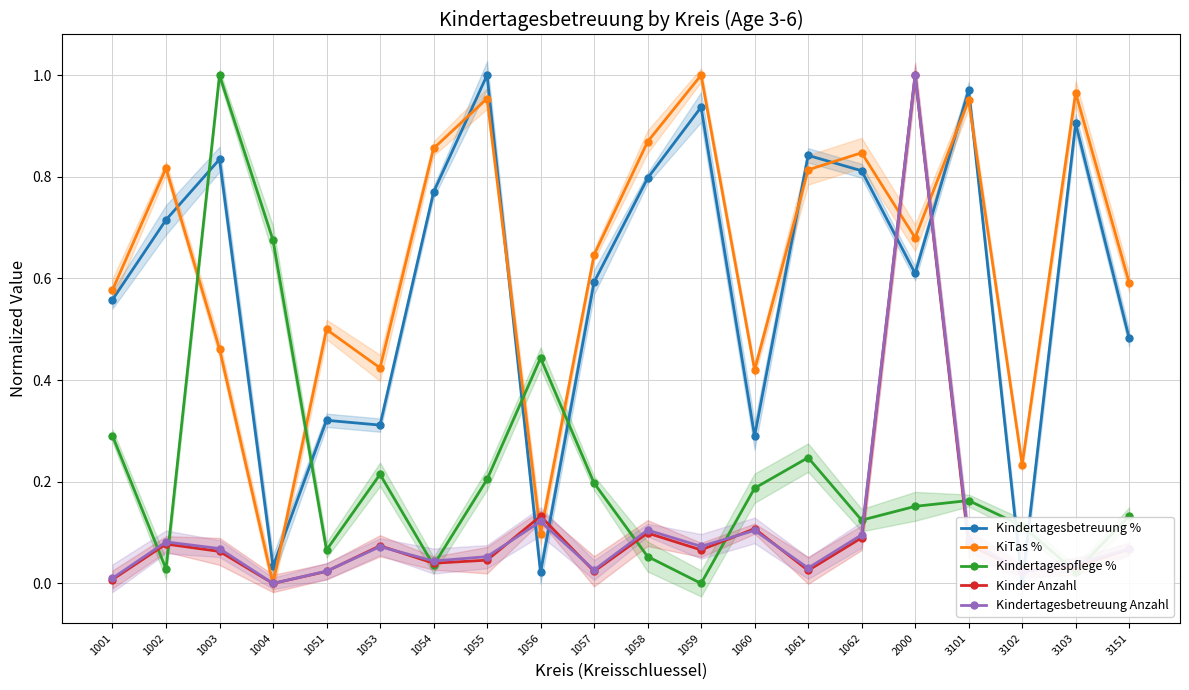

The Kinder Anzahl series shows 0.0 at 3102. True or false?

False